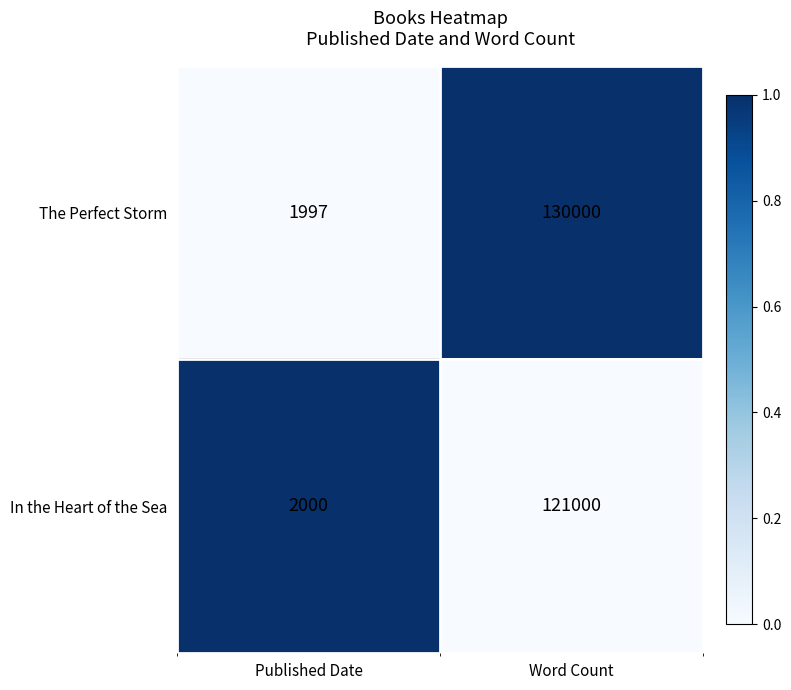

At which category is the sum across all series the highest?

Word Count